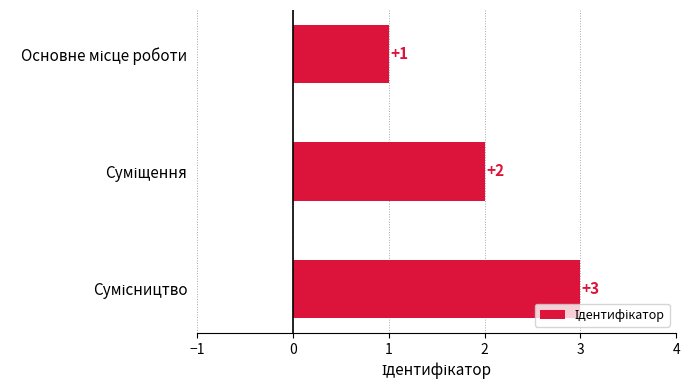

What is the value of the 3rd bar from the top?

3